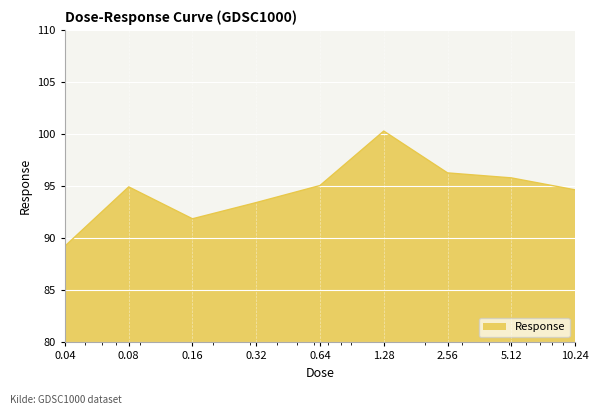

What is the maximum value shown in the chart?

100.3